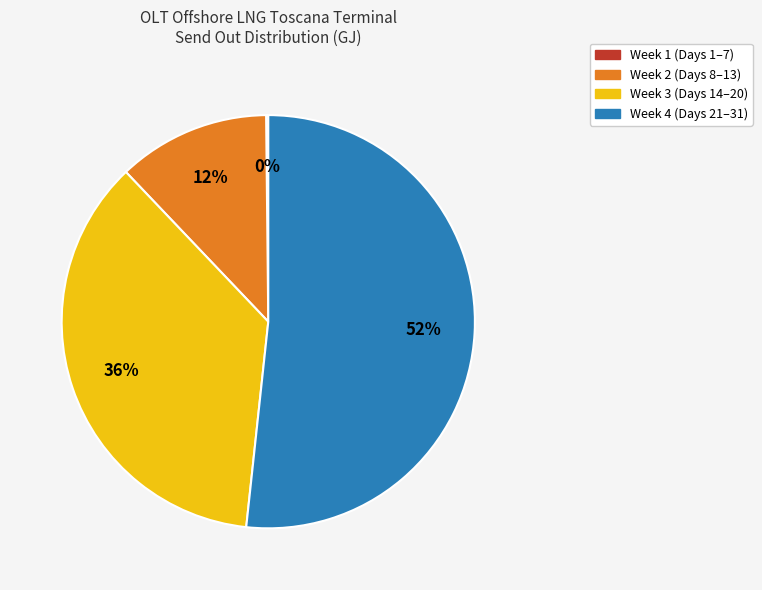

To the nearest percent, what is the combined percentage of Week 4 (Days 21–31) and Week 2 (Days 8–13)?

64%